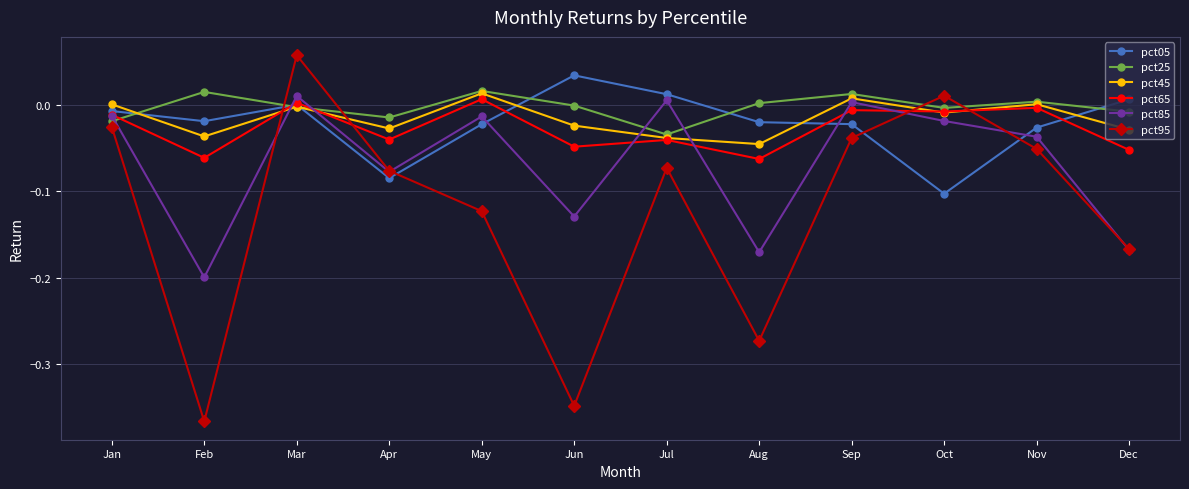

Which series has the largest range (max minus min)?

pct95